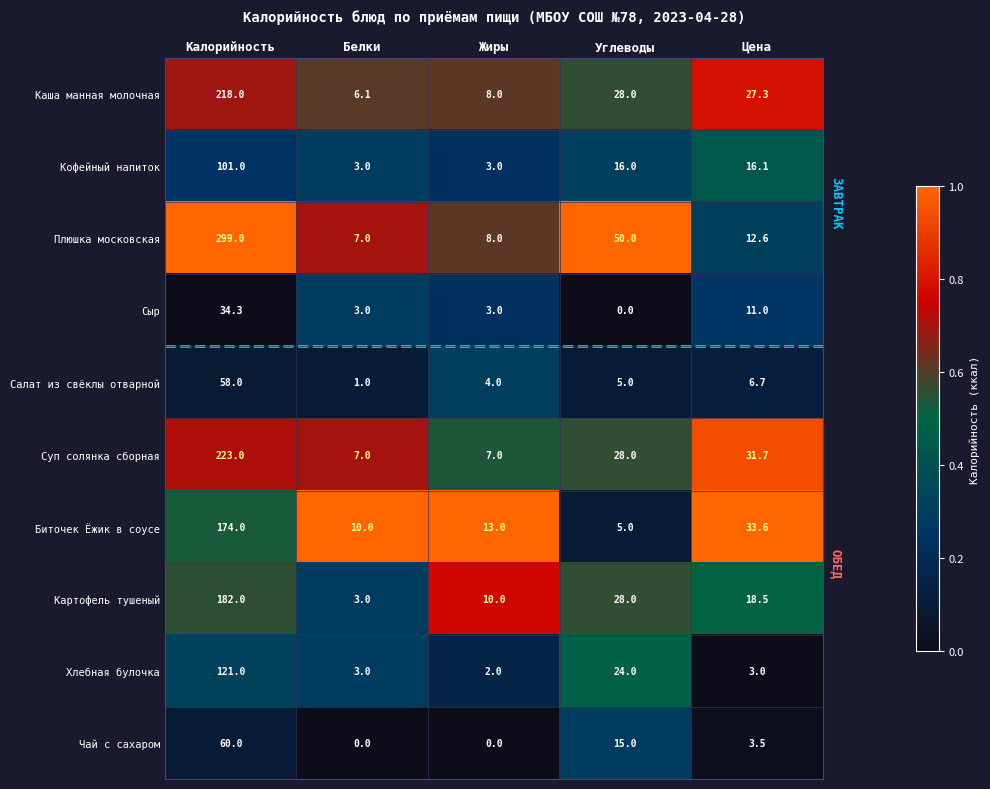

Is it true that Салат из свёклы отварной equals 7.5 at Углеводы?

False